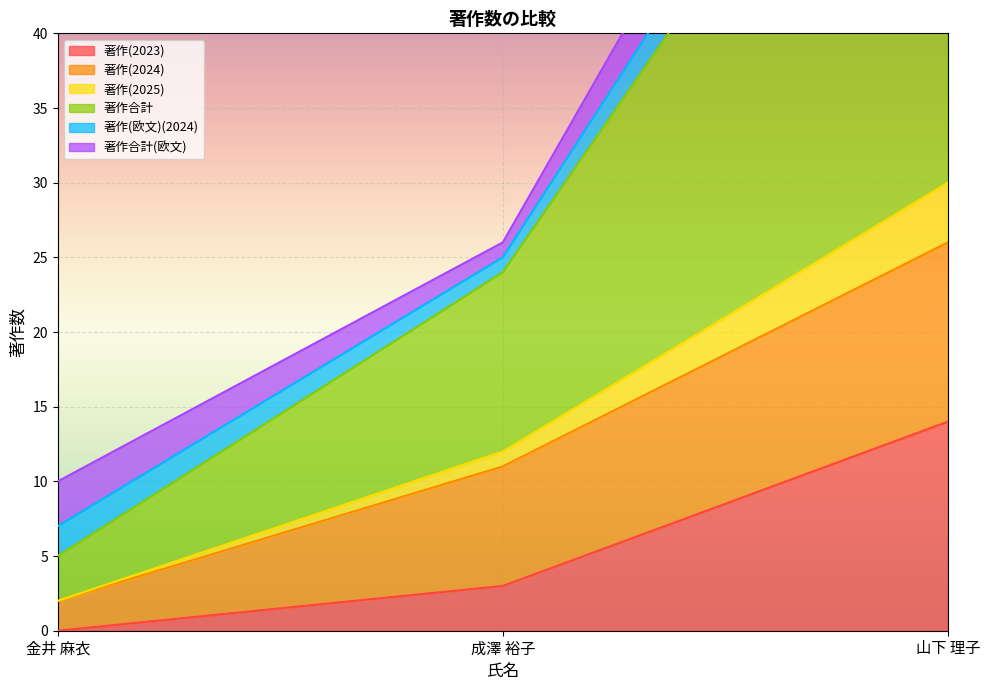

Is it true that 著作(2023) equals 4 at 成澤 裕子?

False